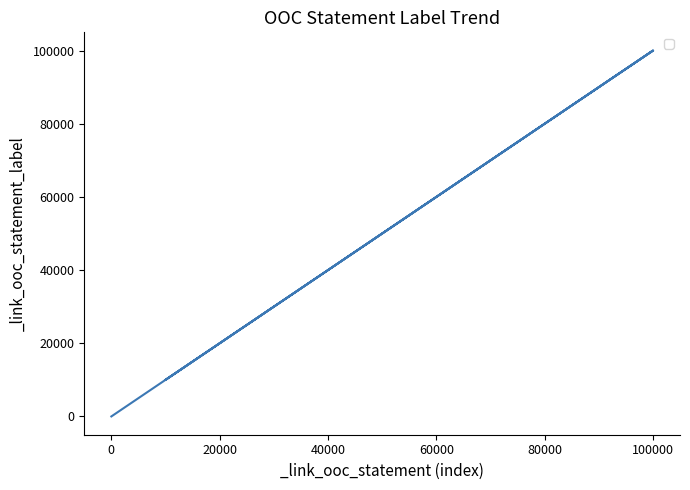

True or false: the data shows 32912 at 0.

False